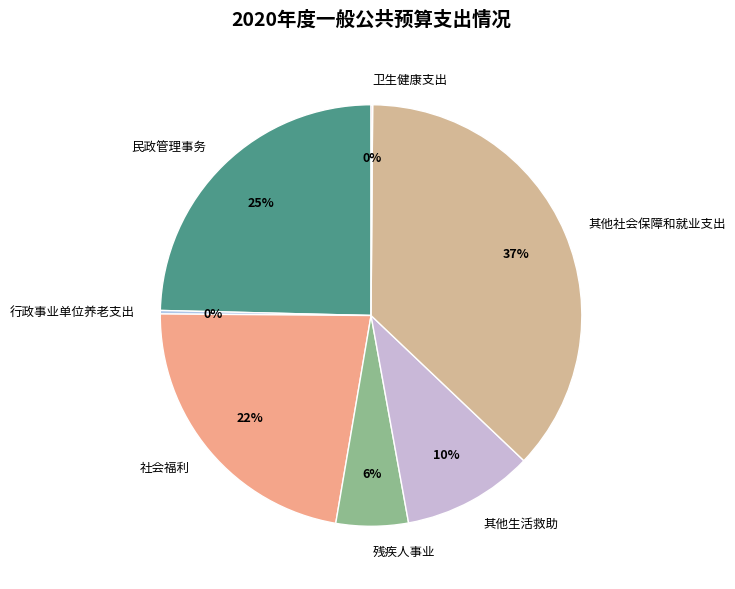

What is the largest slice in the pie chart?

其他社会保障和就业支出